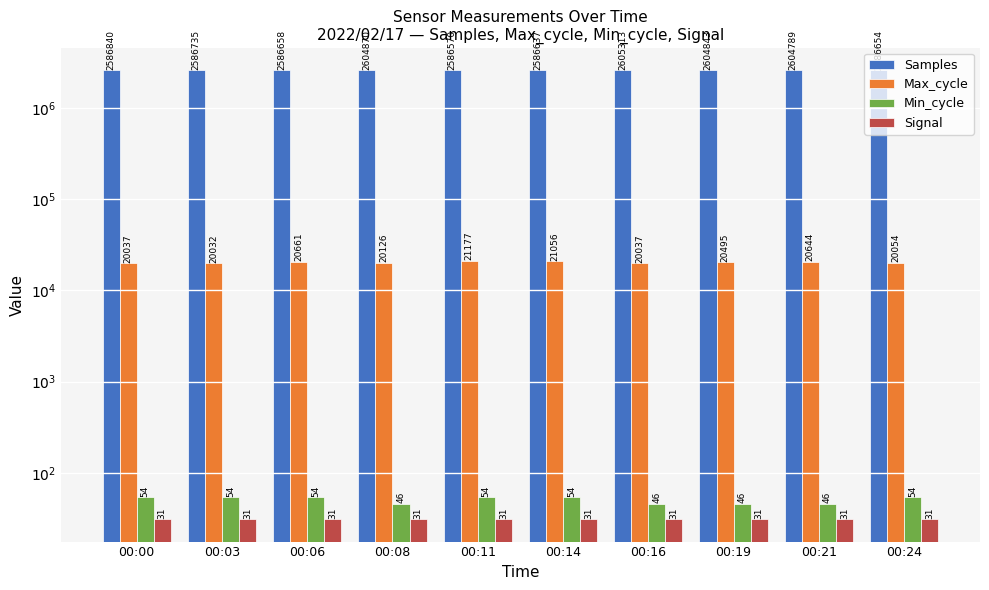

Where does the Max_cycle series first go above 20495?

00:06